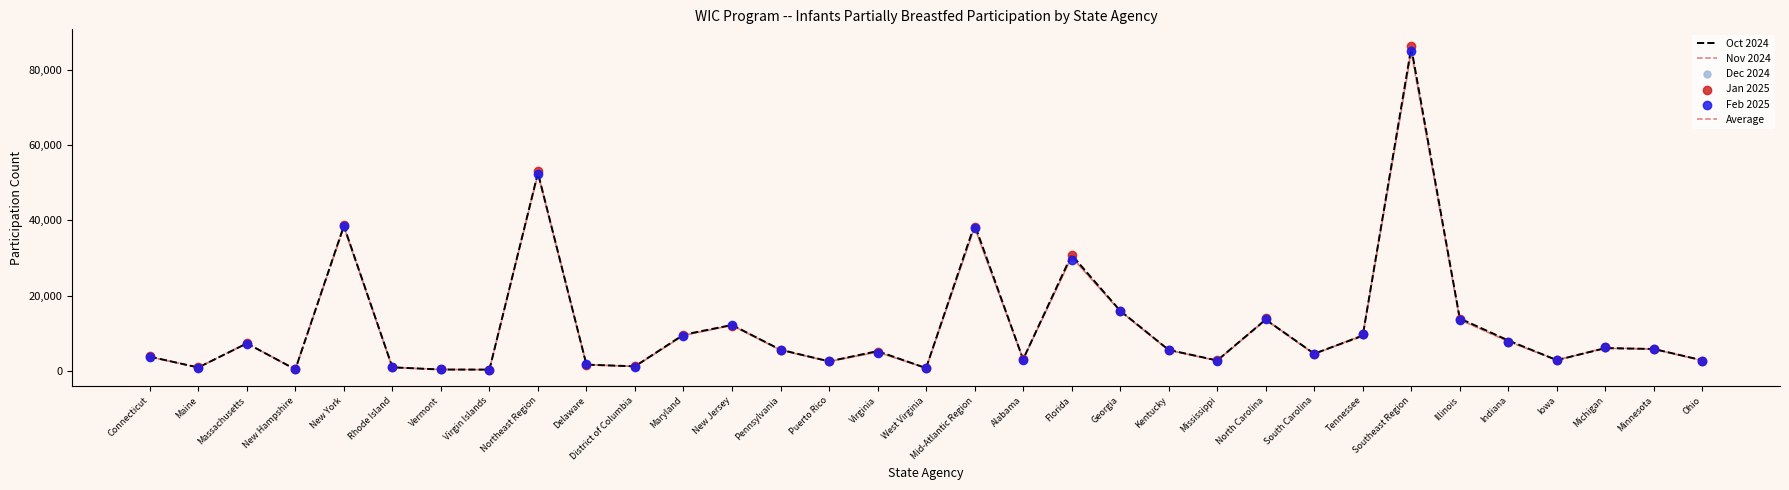

What are all the series names shown in the legend?

Oct 2024, Nov 2024, Average, Dec 2024, Jan 2025, Feb 2025